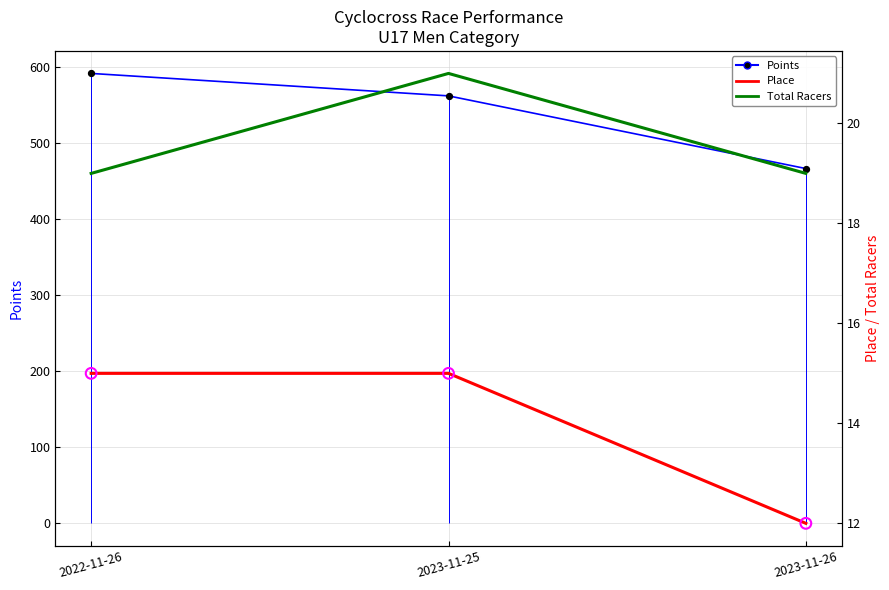

Which series has the largest Y range (max minus min)?

Points